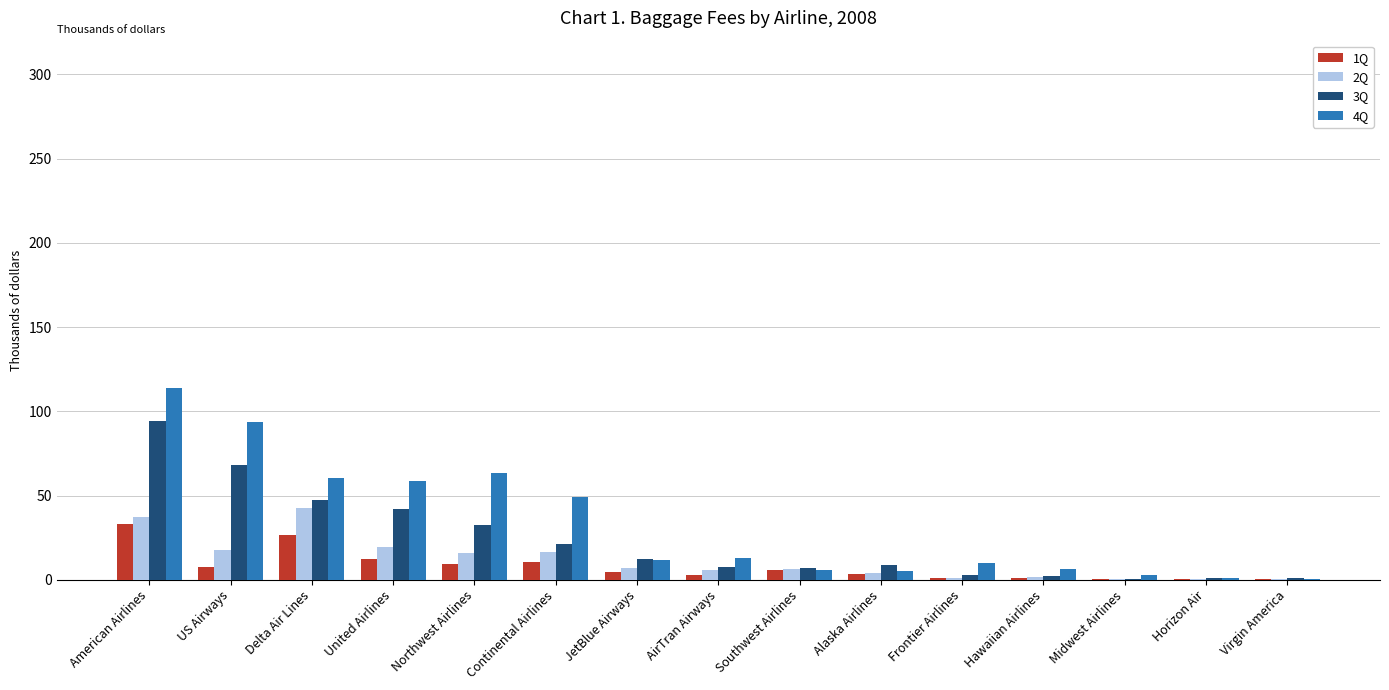

True or false: 2Q has a value of 72.8 at Delta Air Lines.

False